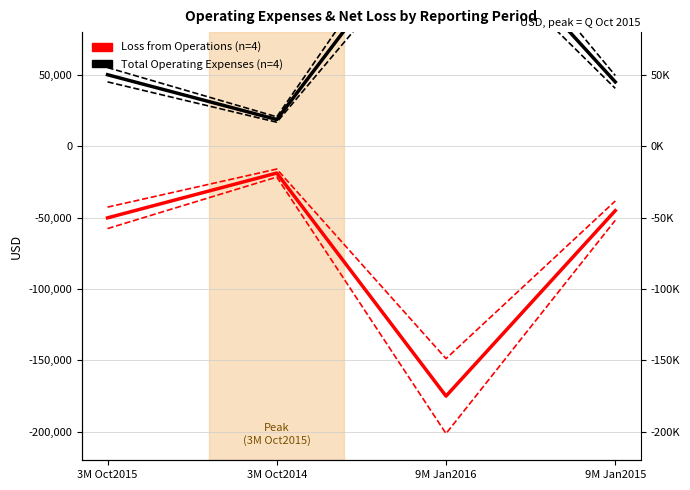

Reading left to right, transcribe all the data shown in this chart.

Loss from Operations: -50138	-18759	-175032	-45105
Total Operating Expenses: 50138	18759	175032	45105